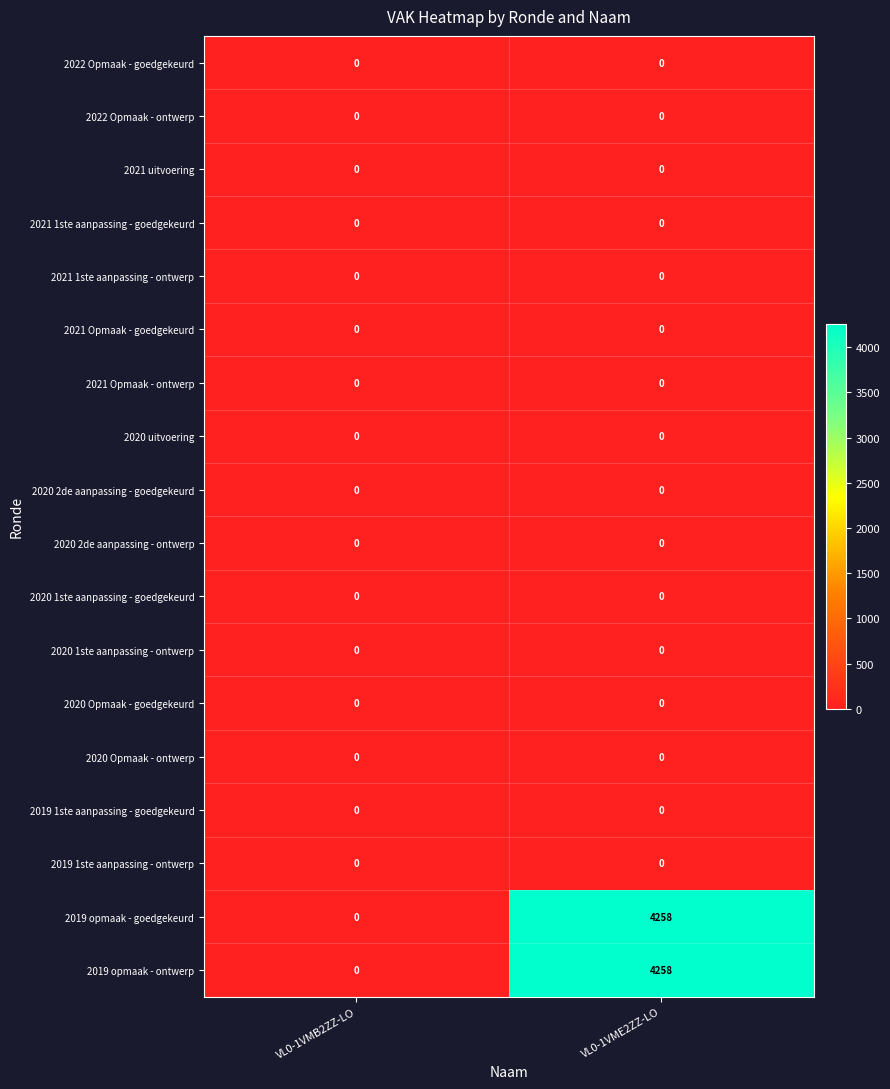

The value of 2022 Opmaak - ontwerp at VL0-1VME2ZZ-LO is 0. True or false?

True